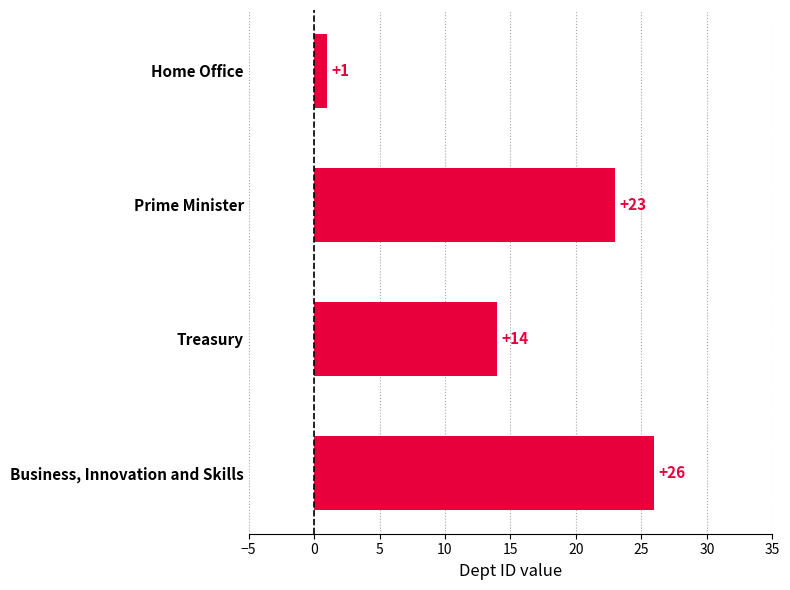

How many bars are there in total?

4